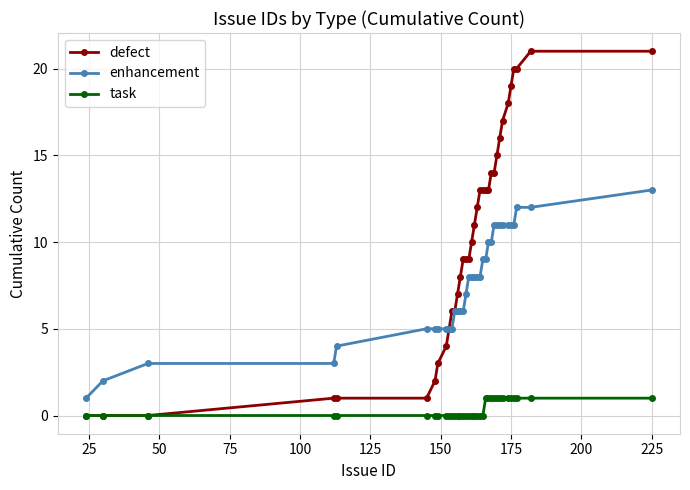

What is the greatest value displayed?

21